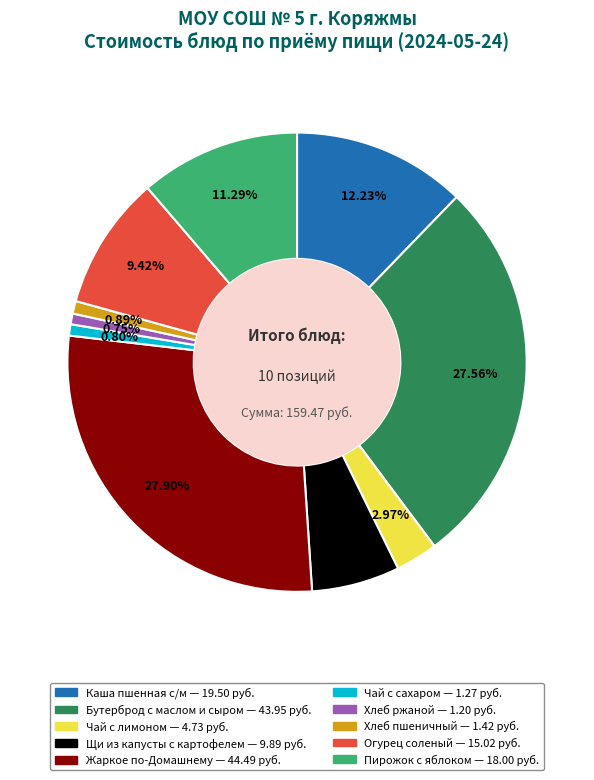

How many slices are in this pie chart?

10